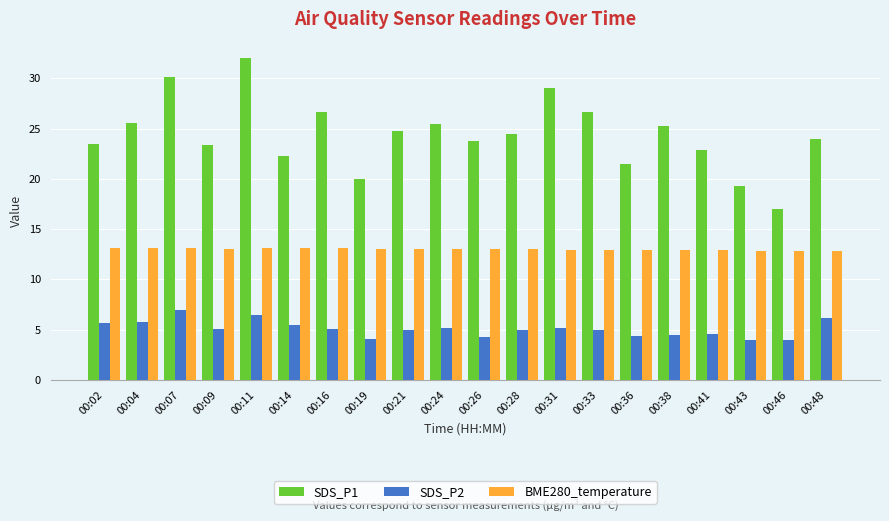

How many data points does each series have?

20